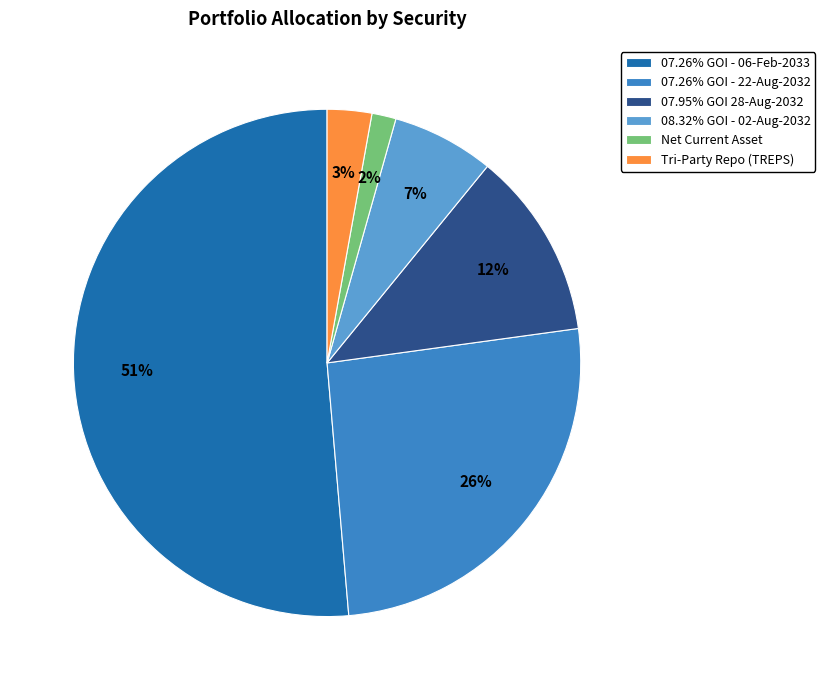

To the nearest percent, what is the average slice percentage?

17%